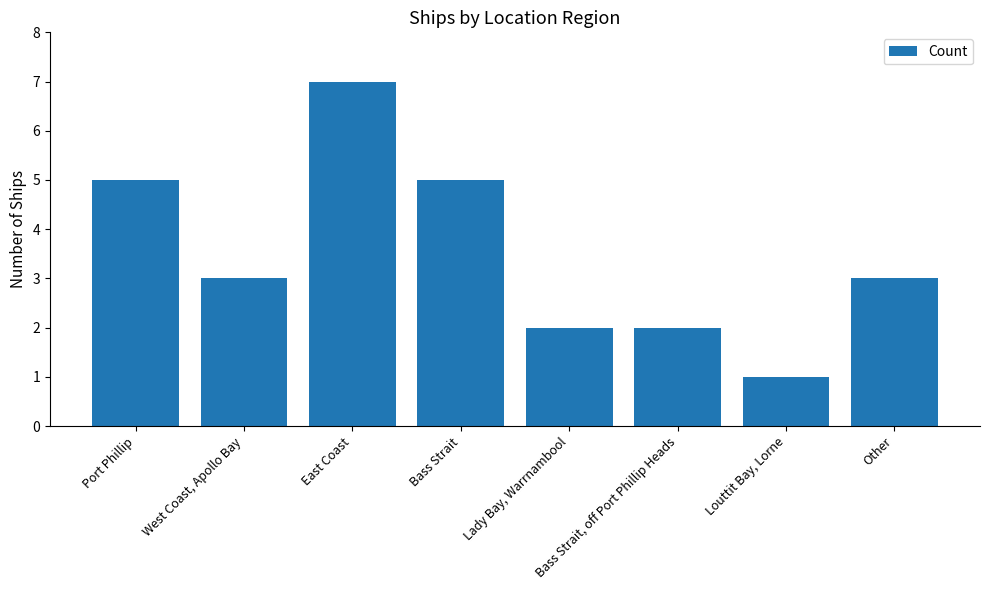

What value does the data have at Port Phillip?

5